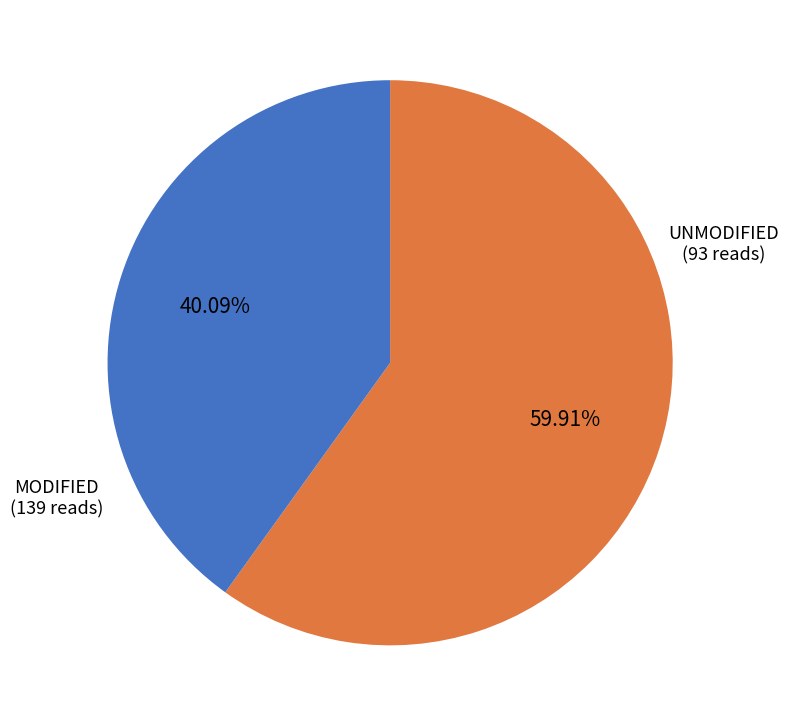

Is there a majority slice in this chart?

Yes